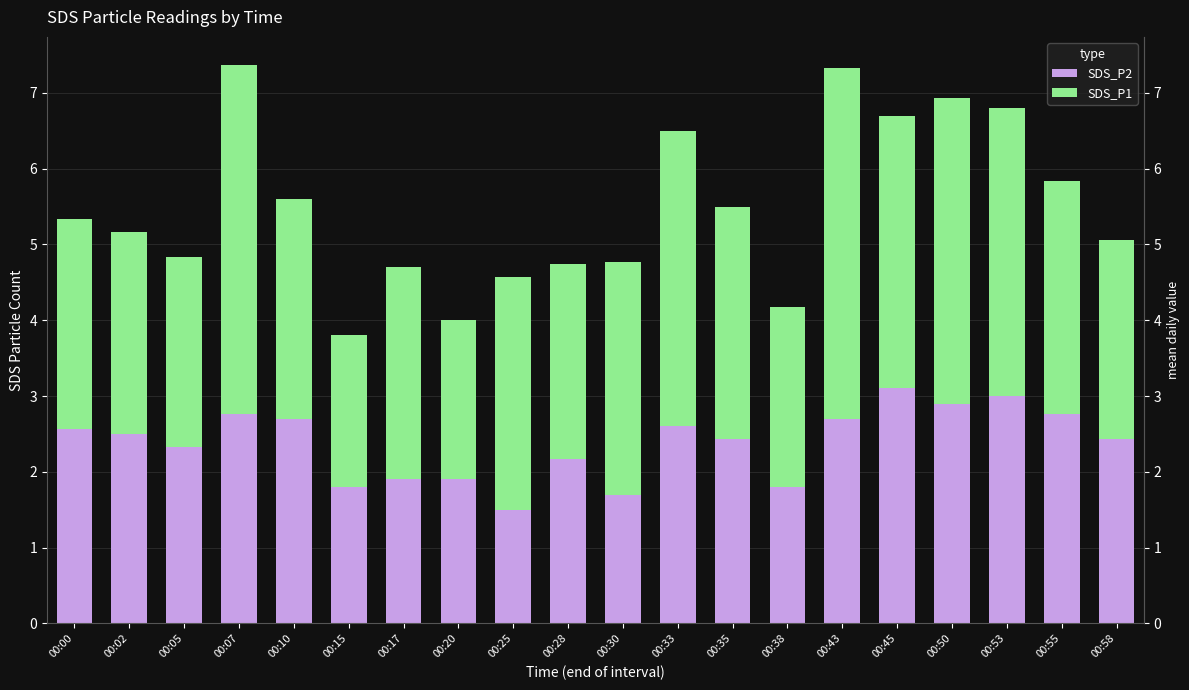

List the labels in order of SDS_P1 value, smallest first.

00:15, 00:20, 00:38, 00:05, 00:28, 00:58, 00:02, 00:00, 00:17, 00:10, 00:25, 00:30, 00:35, 00:55, 00:45, 00:53, 00:33, 00:50, 00:07, 00:43